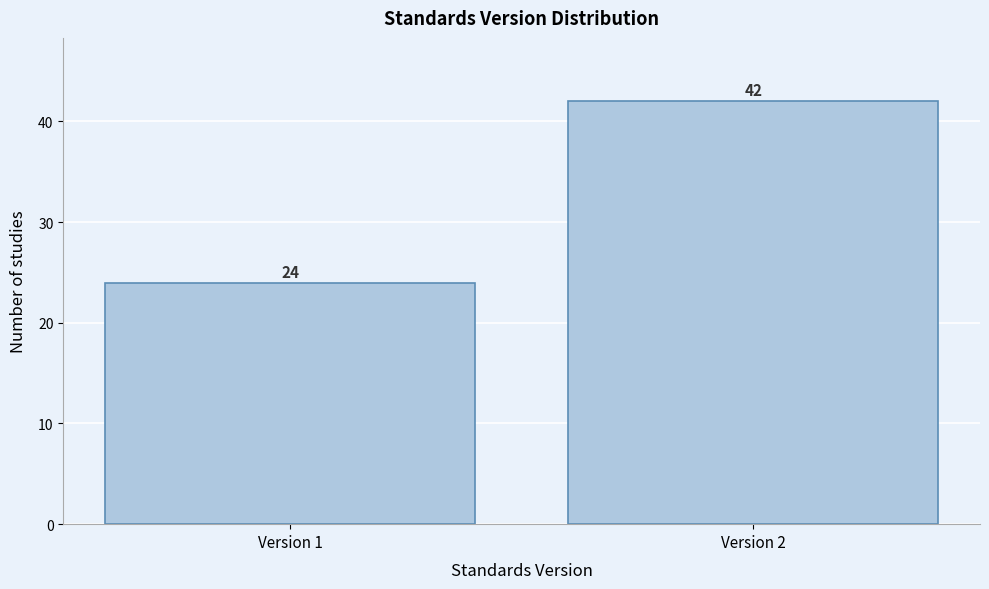

Reading left to right, transcribe all the data shown in this chart.

24	42